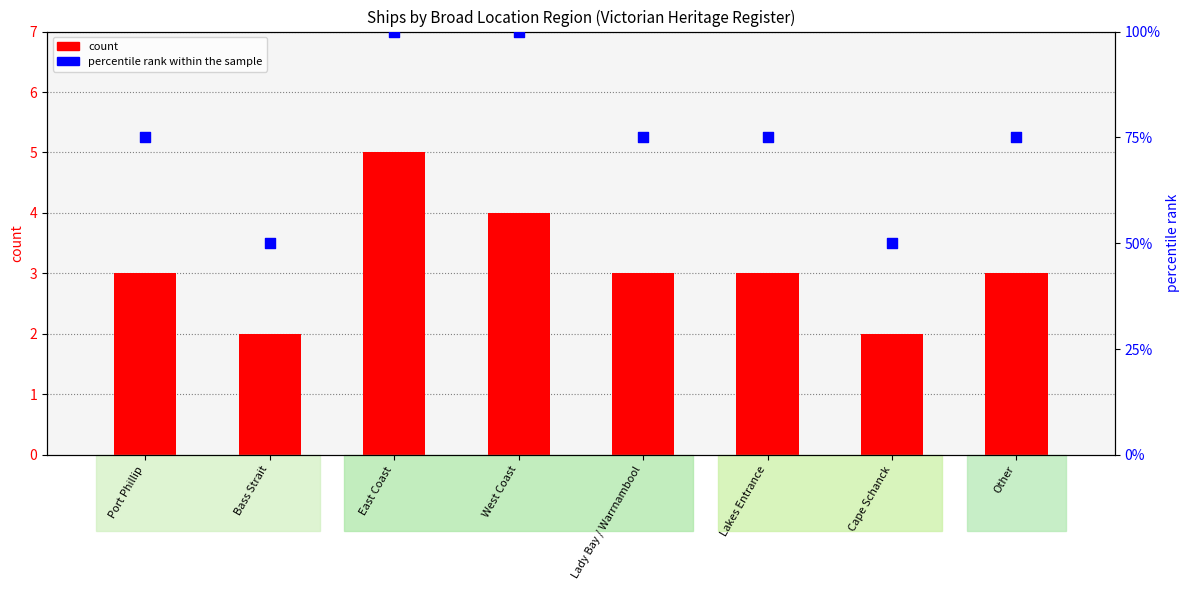

Is the value of percentile rank within the sample at Bass Strait greater than the value of count at Other?

Yes